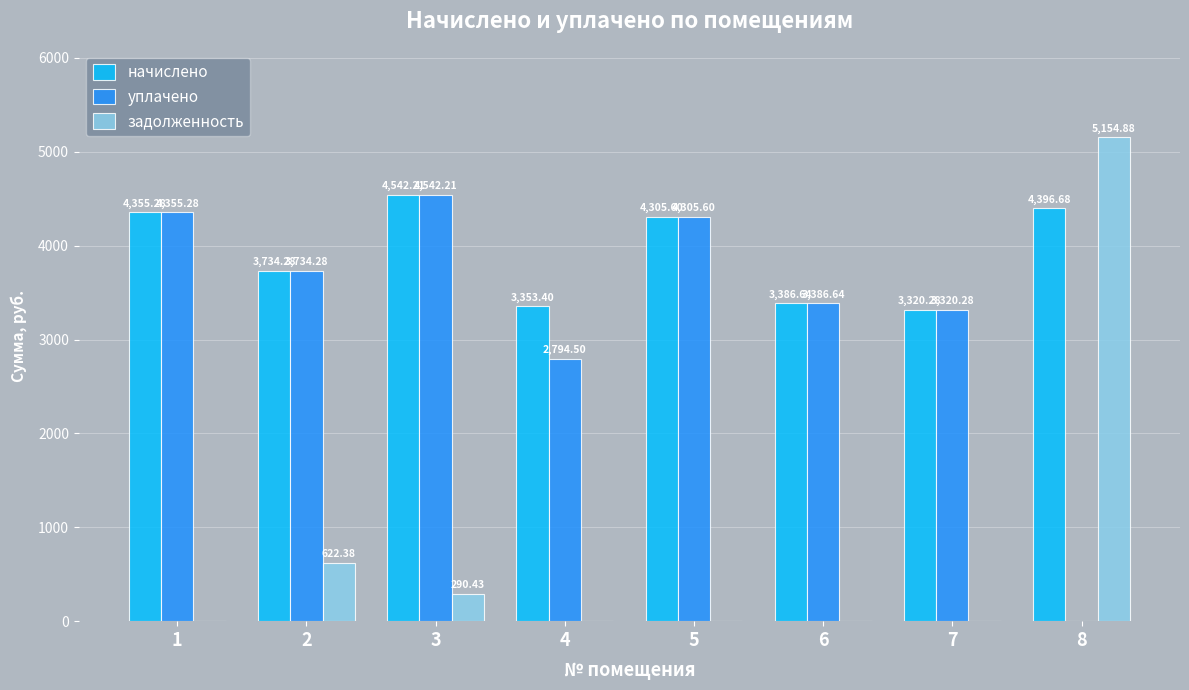

Reading right to left, list all the values displayed in this chart.

начислено: 8=4396.7	7=3320.3	6=3386.6	5=4305.6	4=3353.4	3=4542.2	2=3734.3	1=4355.3
уплачено: 8=0.0	7=3320.3	6=3386.6	5=4305.6	4=2794.5	3=4542.2	2=3734.3	1=4355.3
задолженность: 8=5154.9	7=0.0	6=0.0	5=0.0	4=0.0	3=290.4	2=622.4	1=0.0